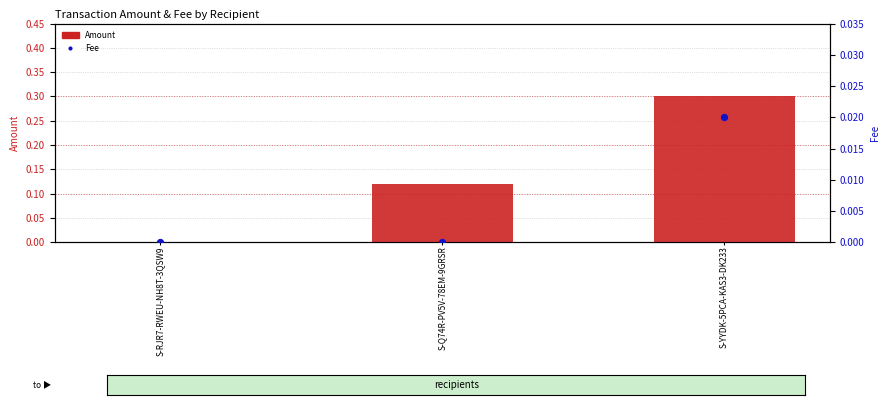

At how many categories does at least one series exceed 0?

2